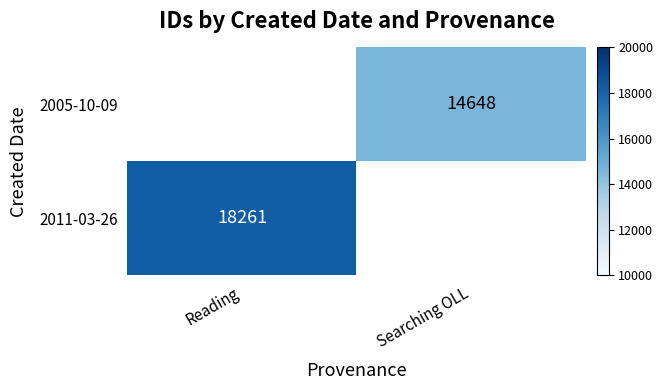

Is the value of 2005-10-09 at Searching OLL greater than the value of 2011-03-26 at Reading?

No